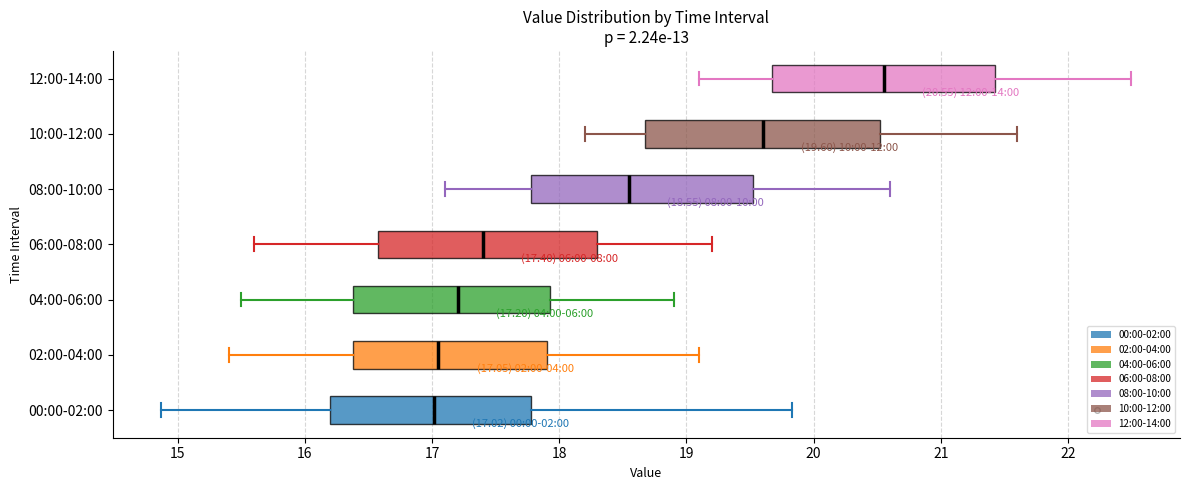

Which box's median line is the furthest to the right?

12:00-14:00